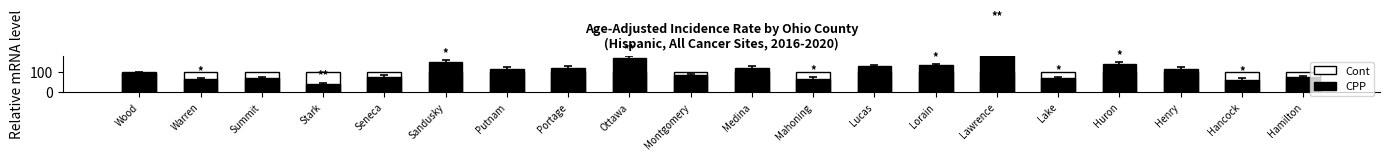

Which series has the widest spread of values?

CPP